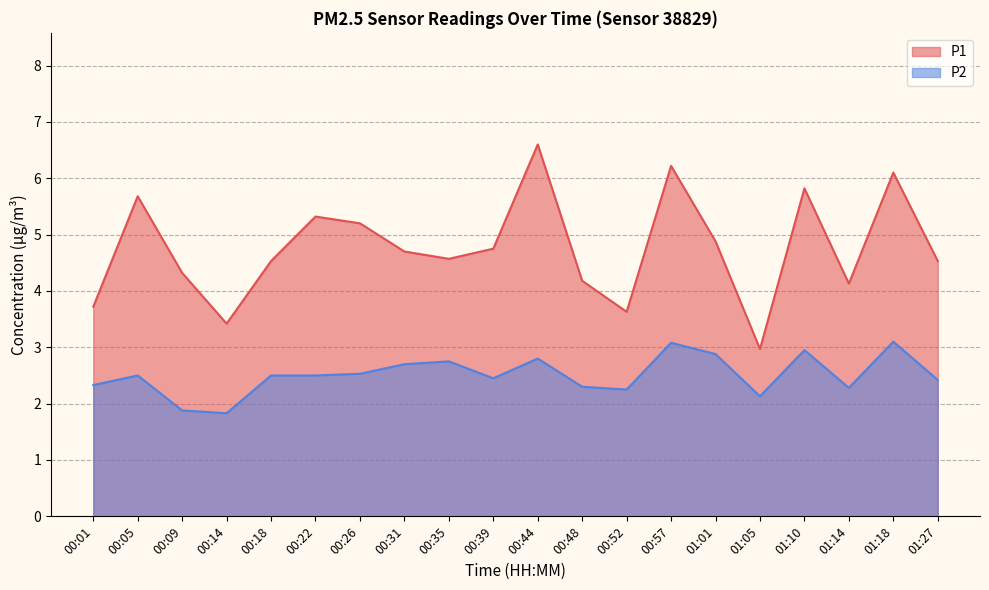

How many lines are shown in the chart?

2